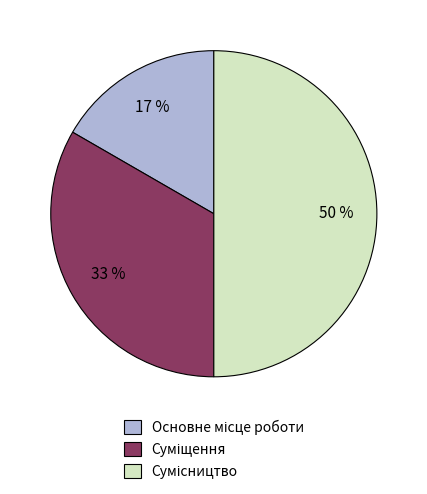

To the nearest percent, what is the difference between the largest and smallest slice percentages?

33%